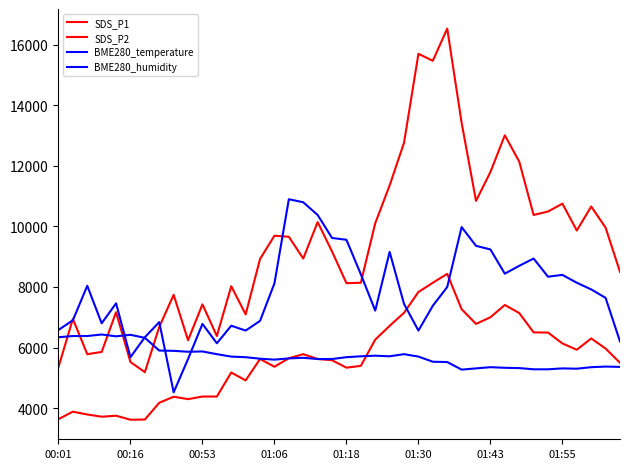

What is the highest value of the BME280_temperature series?

6430.0